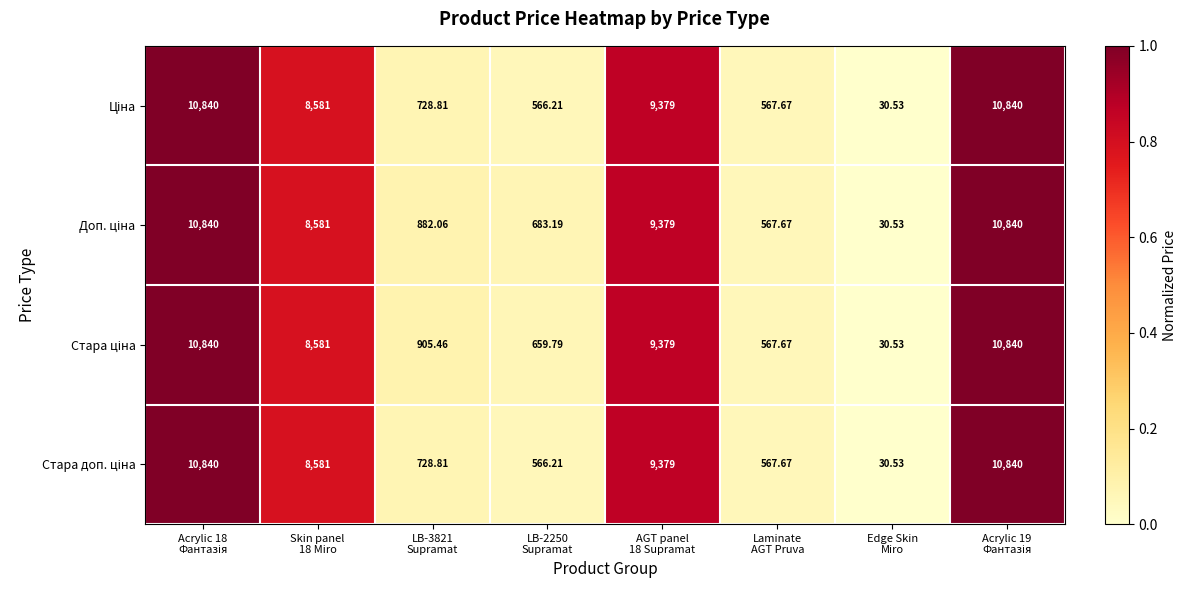

How many data points does each series have?

8